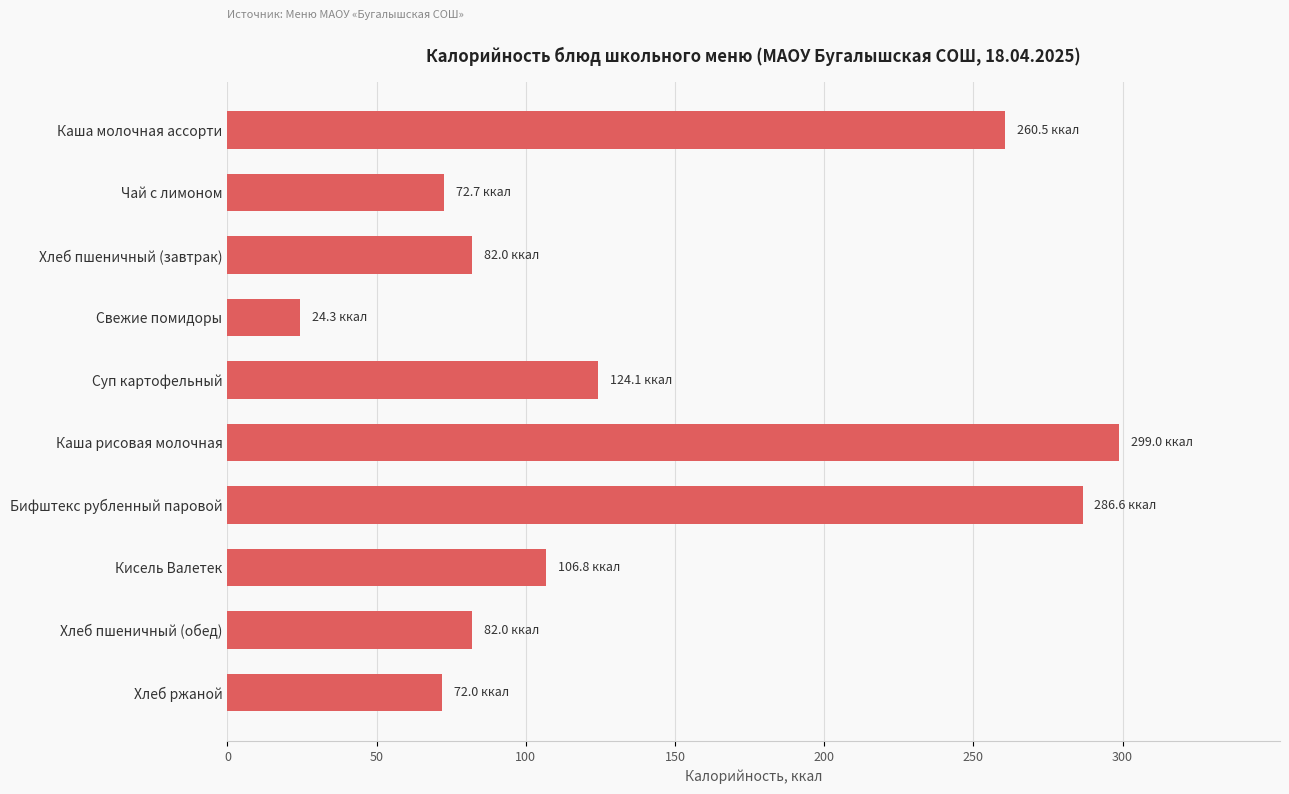

At which label is the value closest to 161?

Суп картофельный